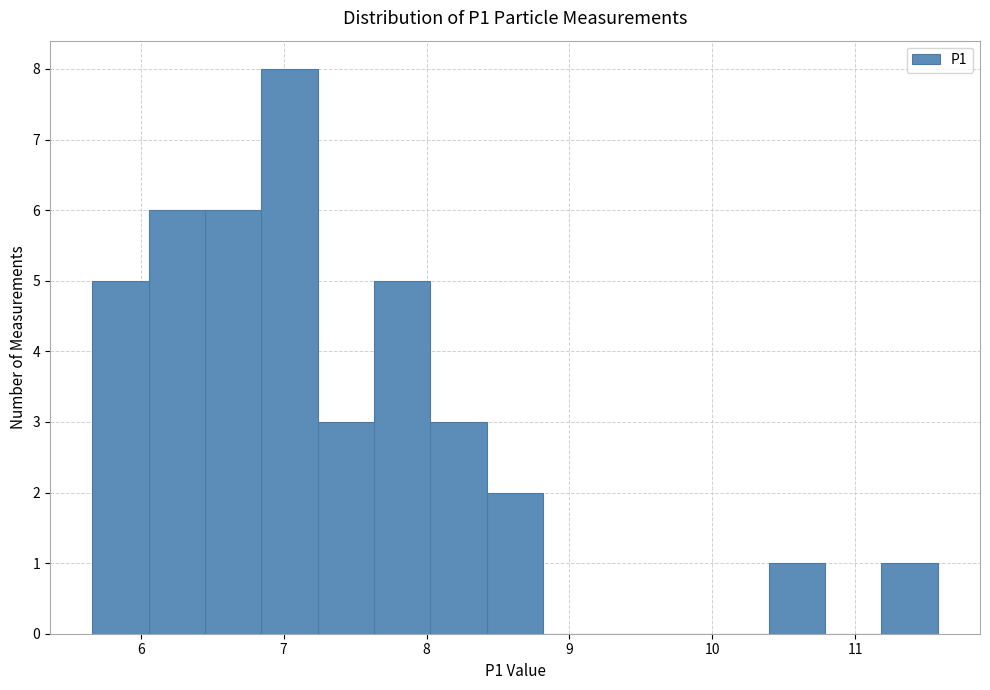

Read against the x-axis, roughly where is the centre of the tallest bar?

7.0